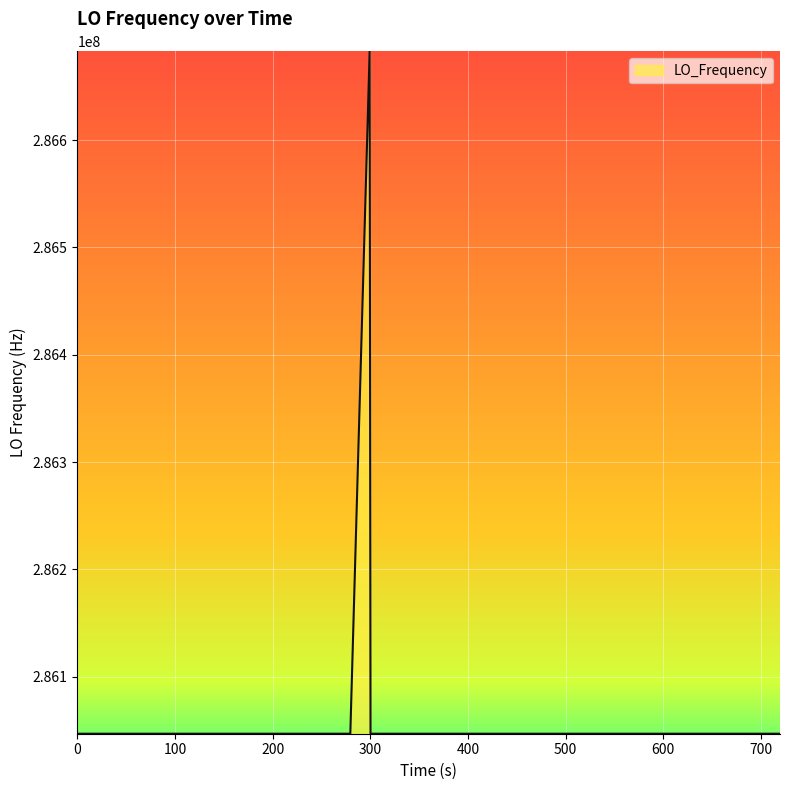

What is the smallest value displayed?

286046998.1